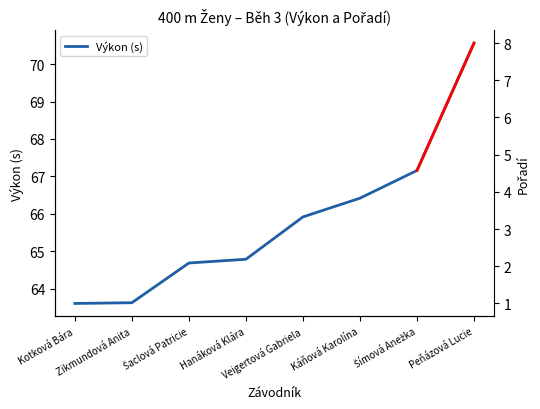

What is the minimum value for Pořadí?

1.0